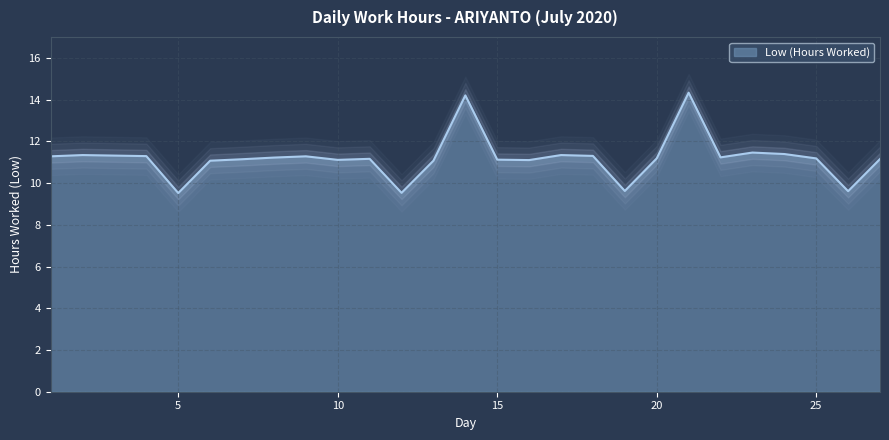

What is the sum of the values at 22 and 10?

22.3